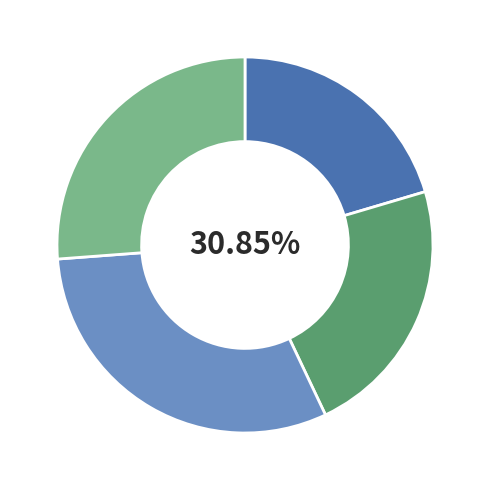

Is it true that muscle 5 is 20% of the pie?

True